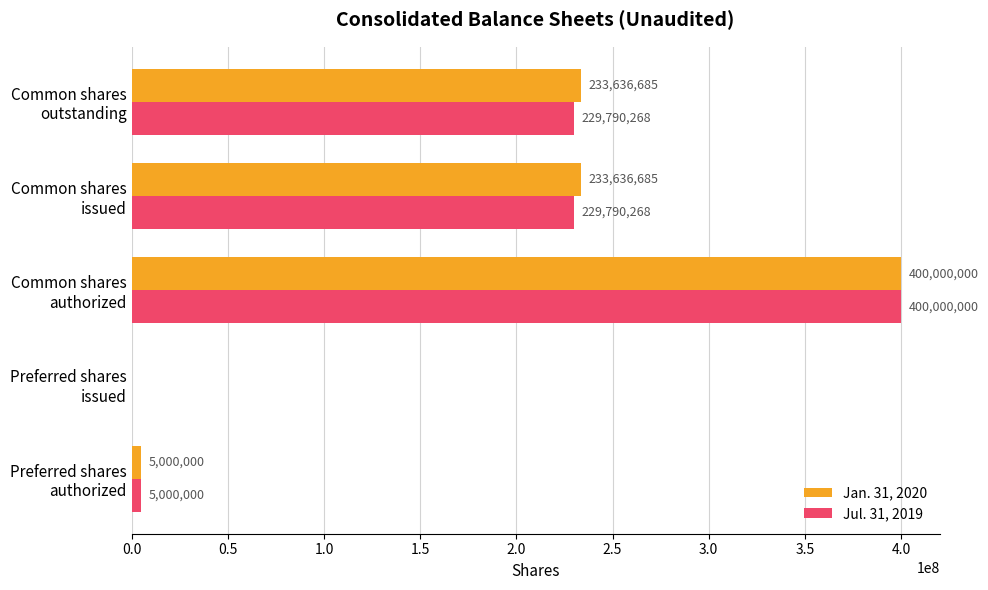

What is the sum of all Jan. 31, 2020 values?

872273370